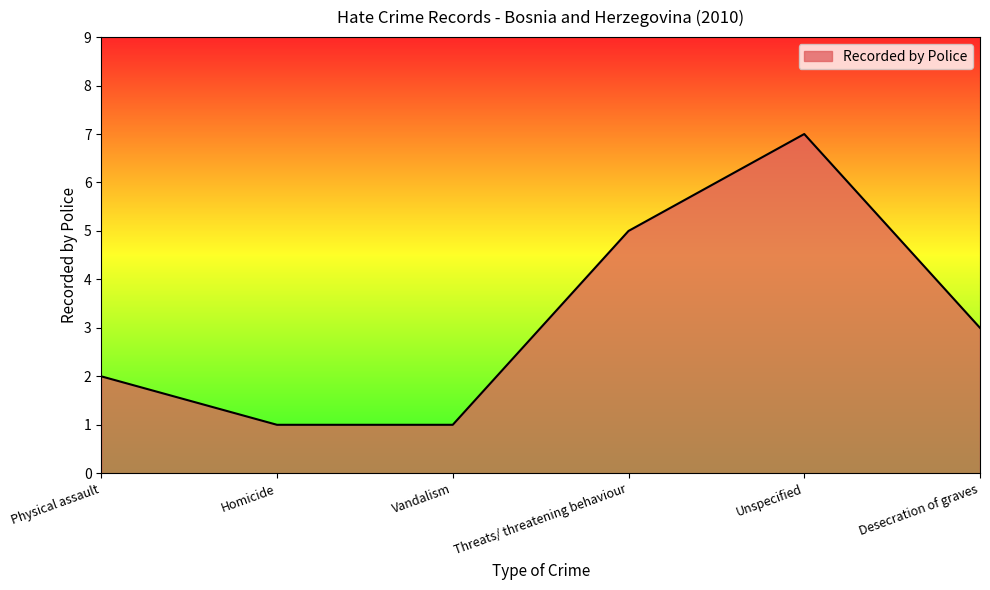

What is the change in value from Vandalism to Desecration of graves?

+2